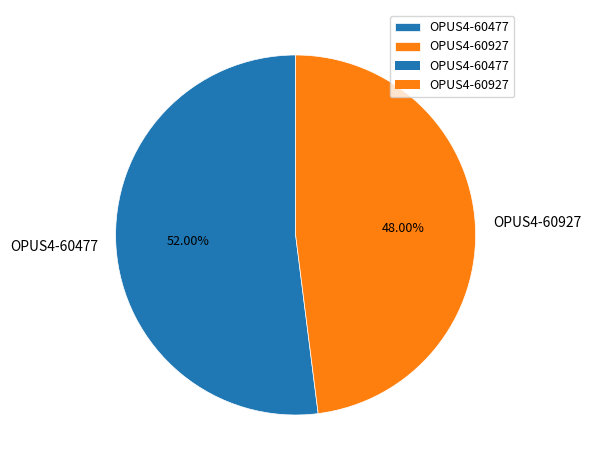

To the nearest percent, what is the average slice percentage?

50%